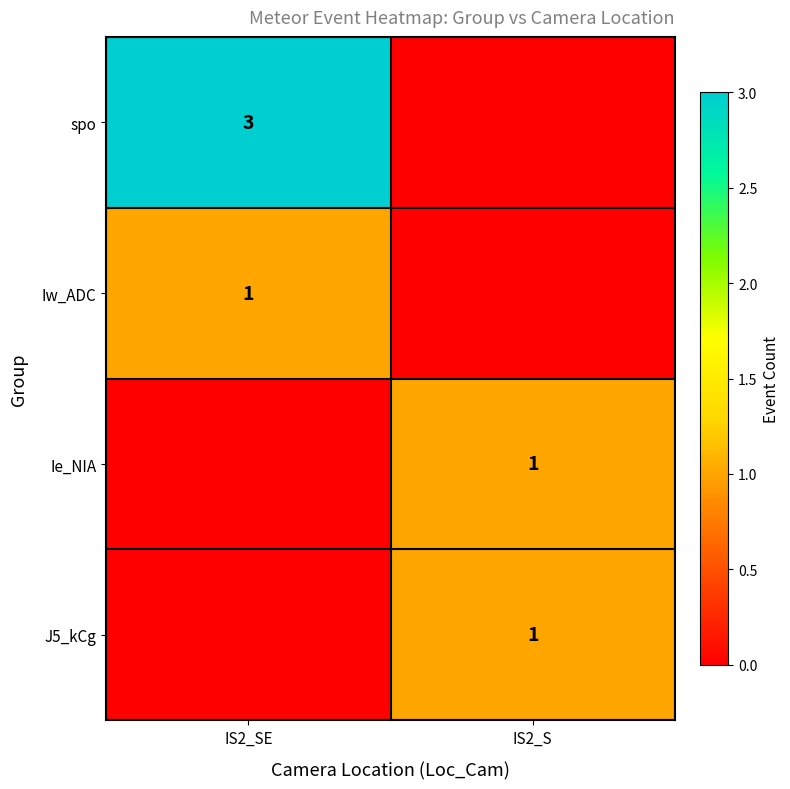

What is the total value across all series at IS2_SE?

4